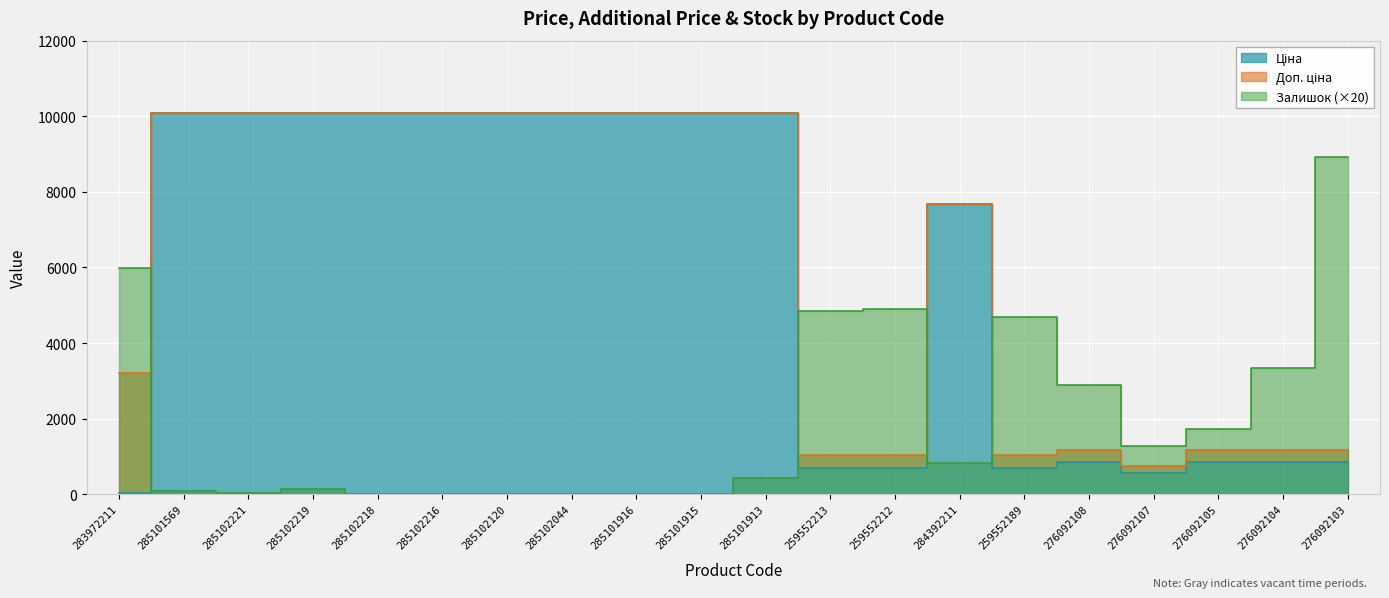

At which label is Ціна closest to 5058?

284392211